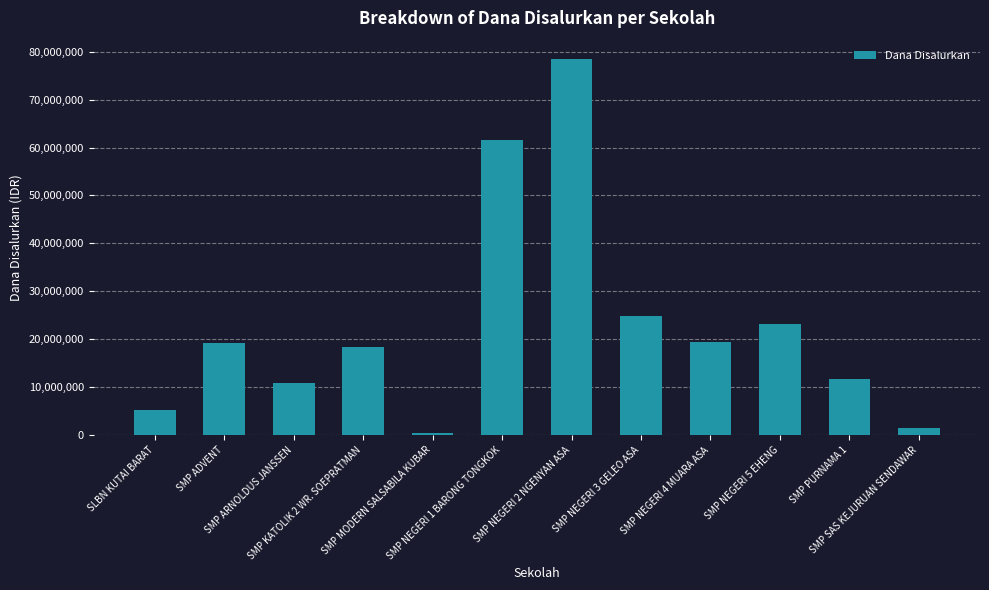

What is the label of the 12th bar from the right?

SLBN KUTAI BARAT